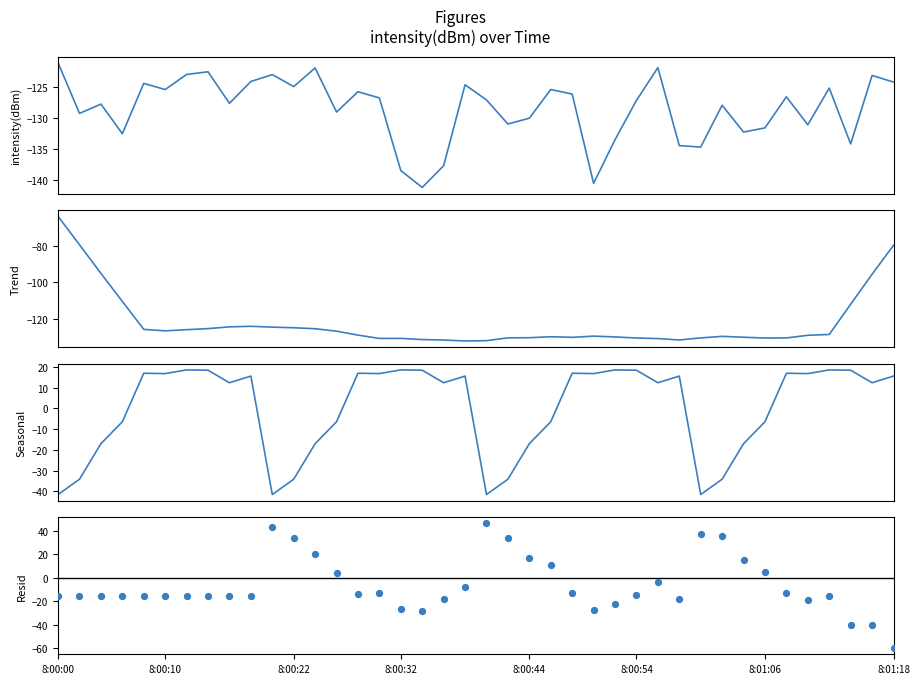

At how many categories does at least one series exceed -35?

40